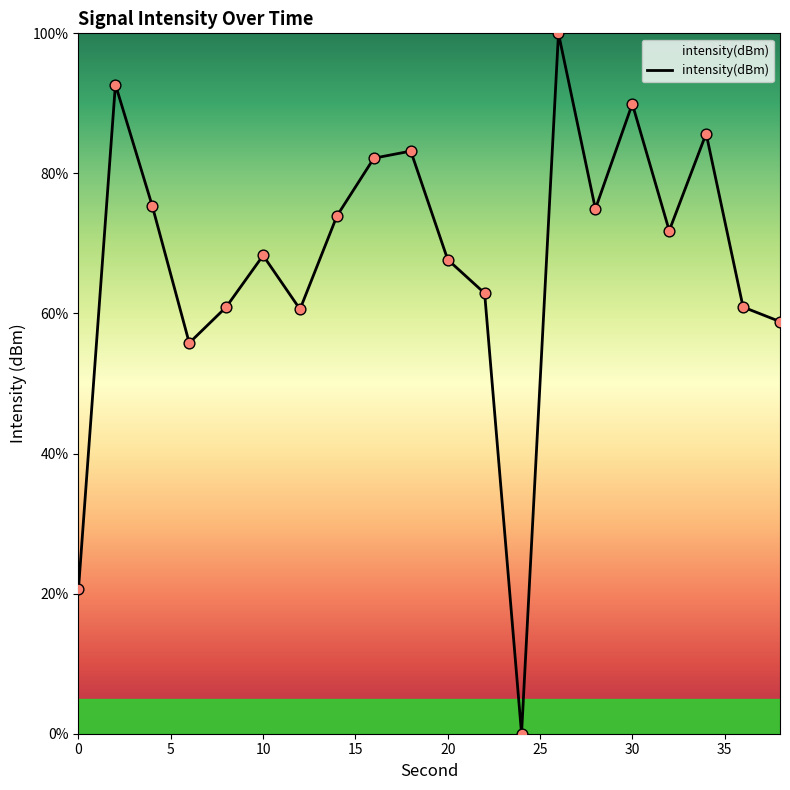

What is the greatest value displayed?

100.0